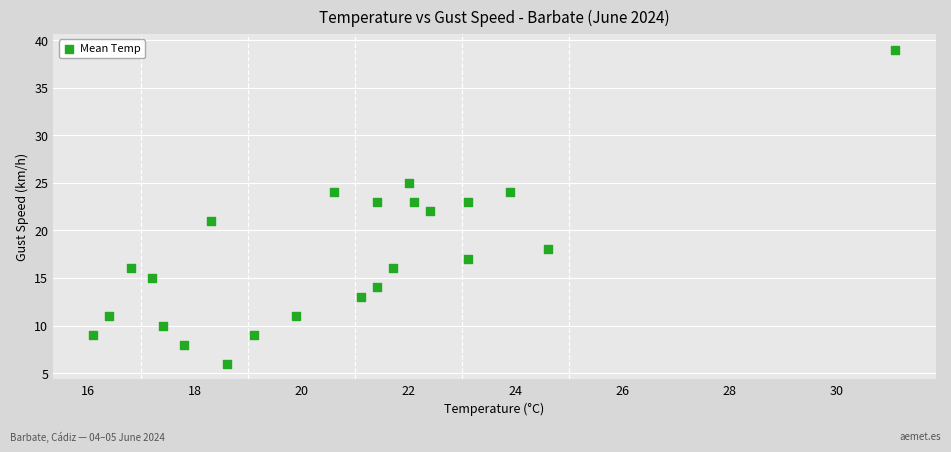

What is the range of Y values (max minus min)?

33